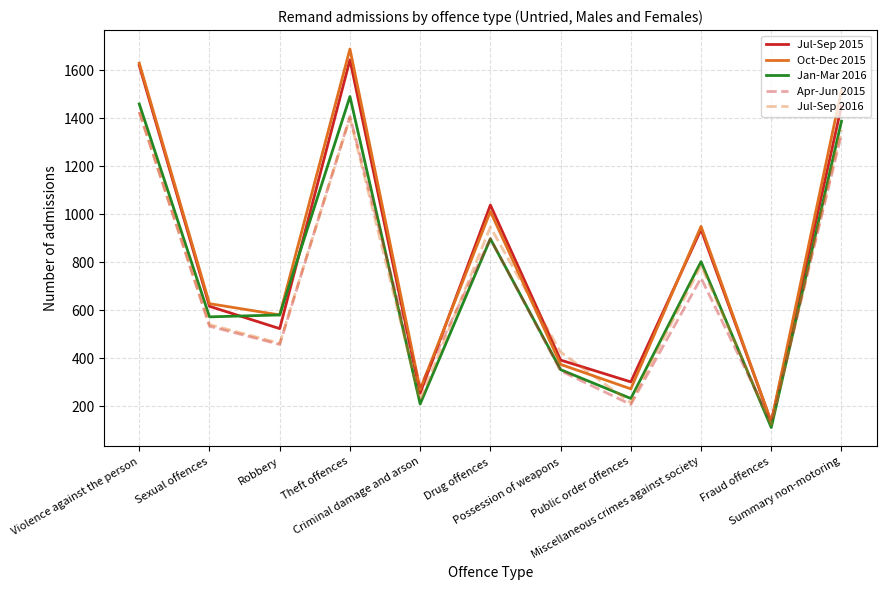

What is the difference between the maximum and minimum values in the Jul-Sep 2015 series?

1509